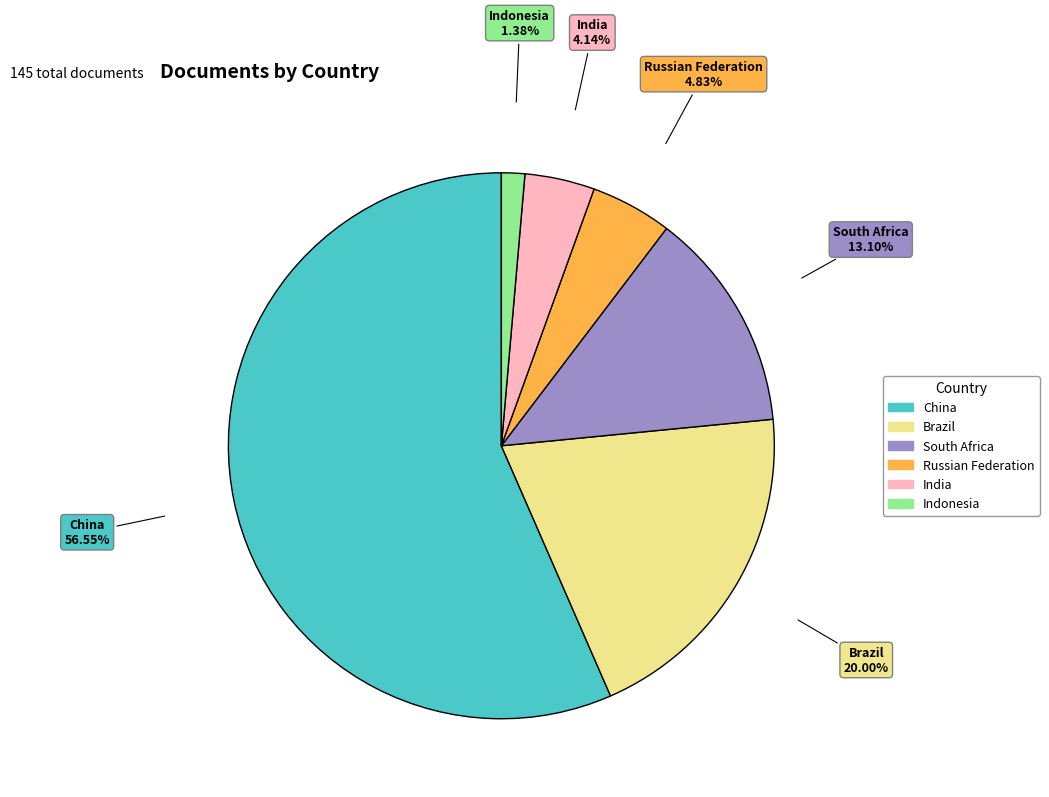

What percentage is the South Africa slice, to the nearest percent?

13%